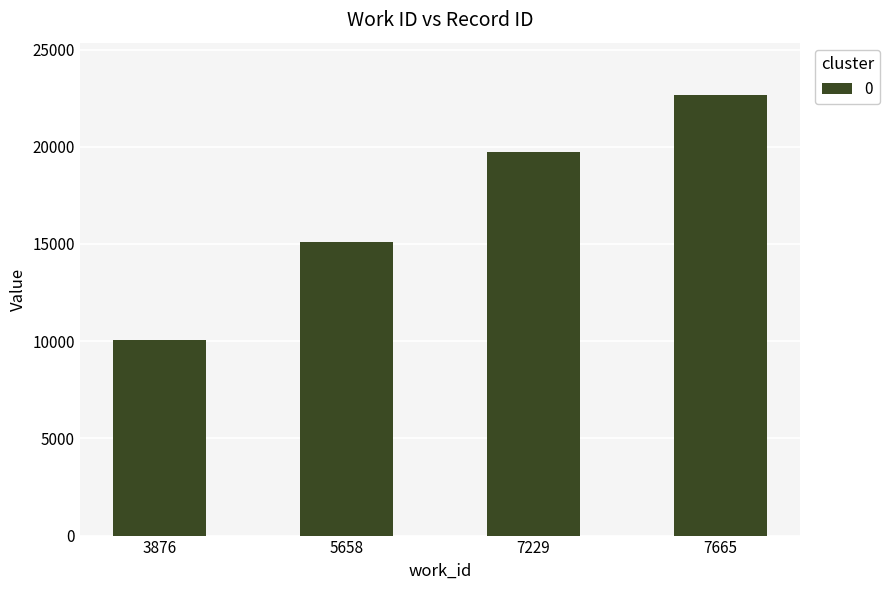

Is it true that the value at 3876 is 10044?

True